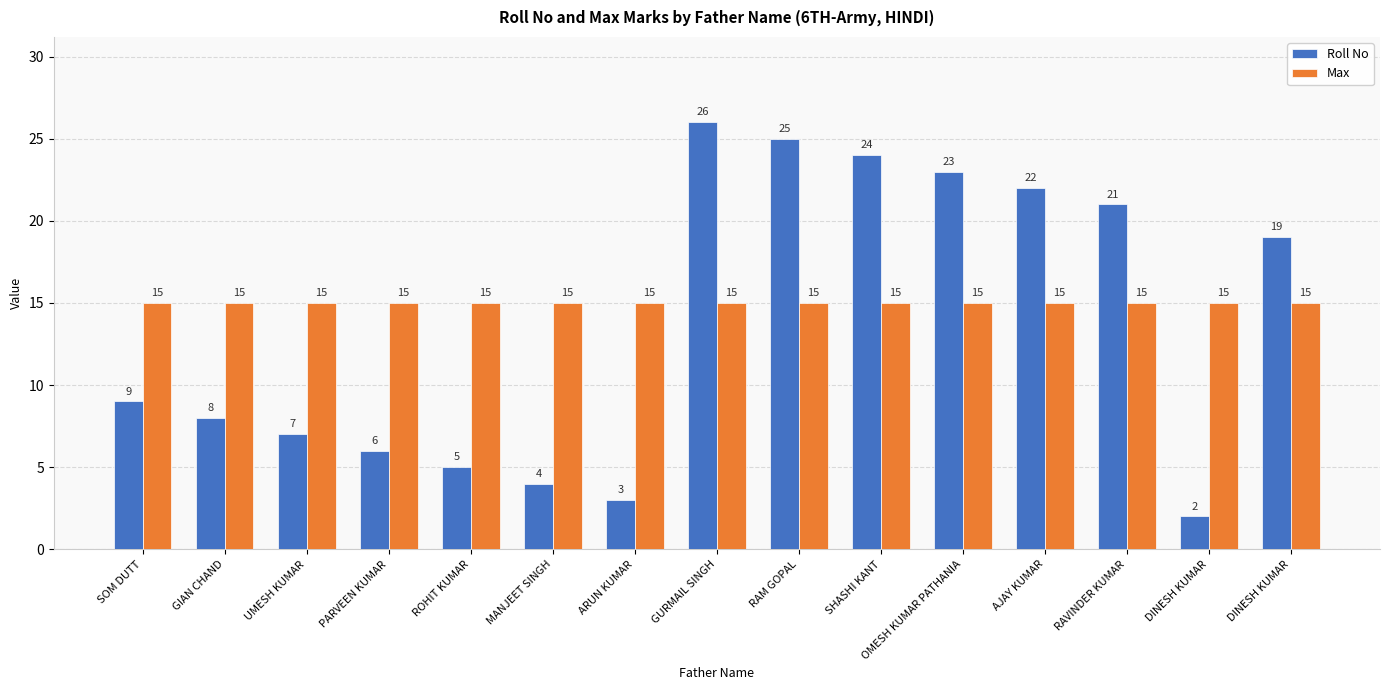

What are all the series names shown in the legend?

Roll No, Max